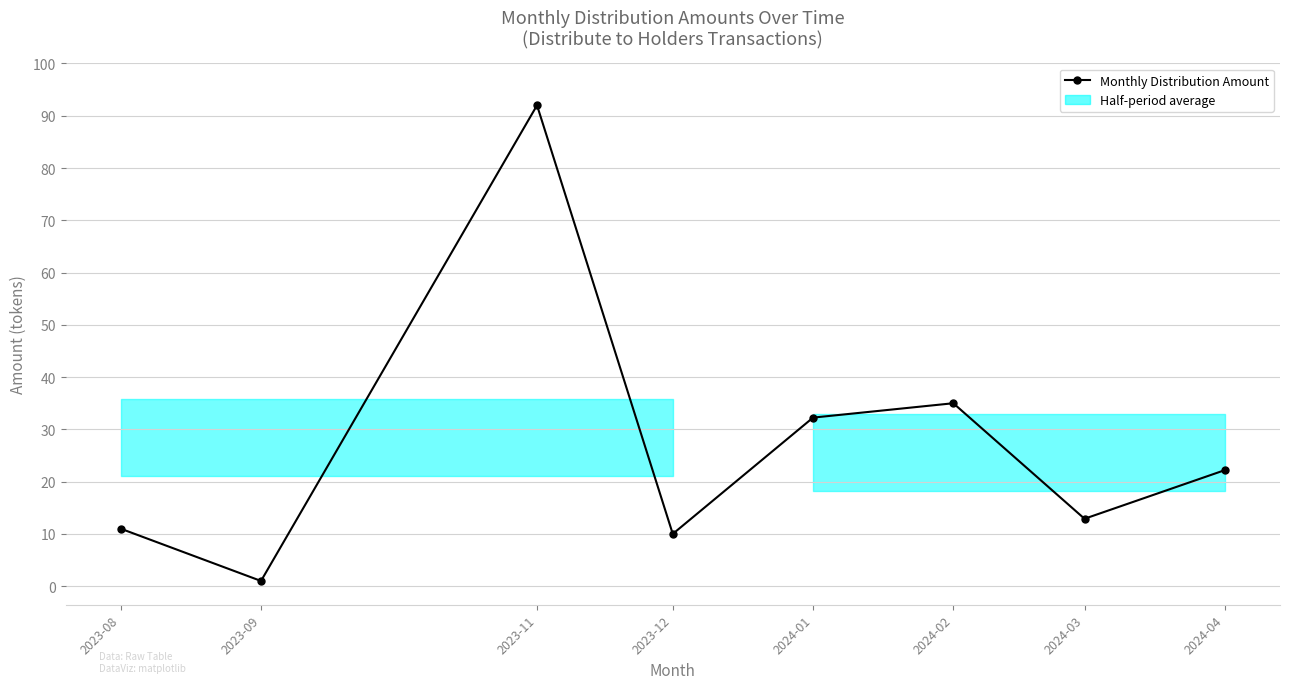

Read the value at 2023-08.

11.0